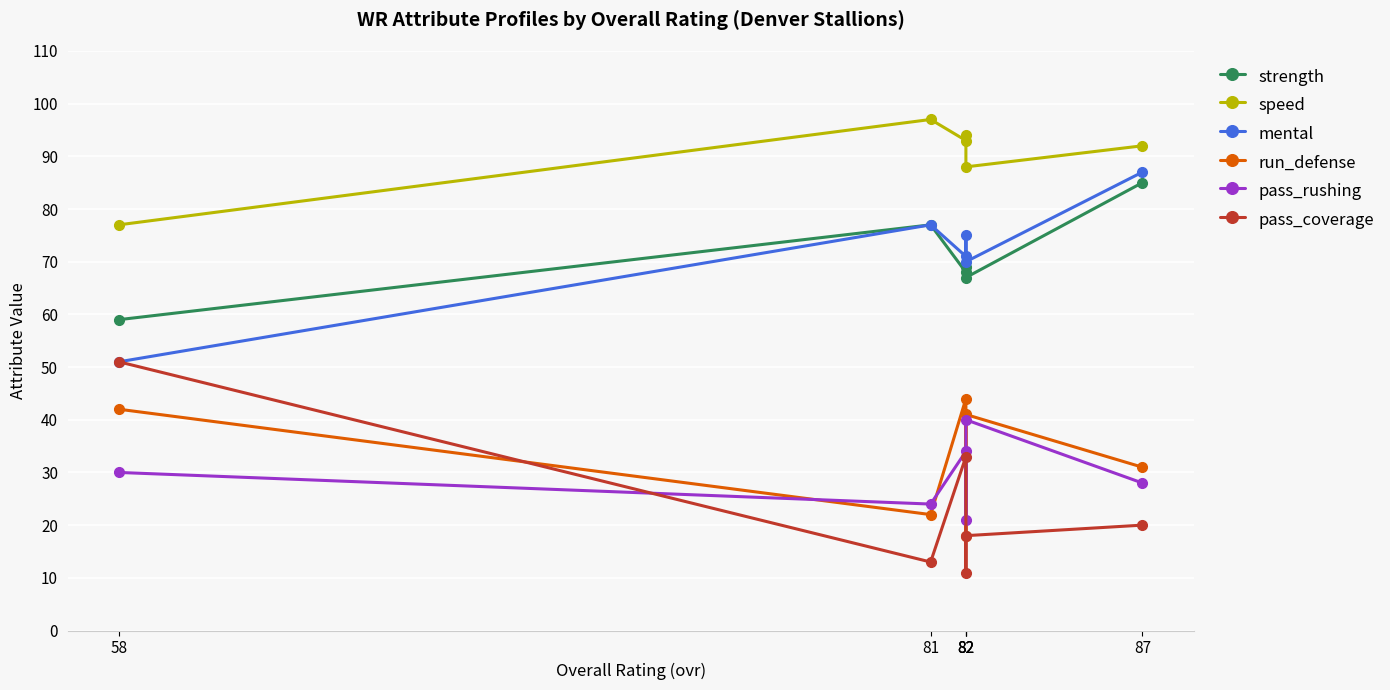

True or false: run_defense and speed cross at least once.

False